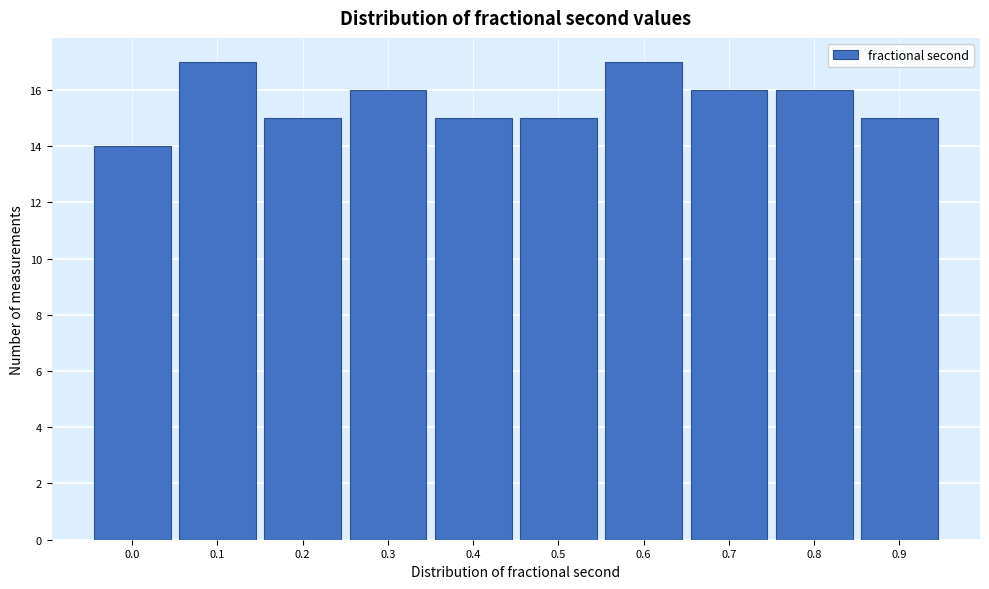

Reading left to right, extract all data points from this chart.

14	17	15	16	15	15	17	16	16	15